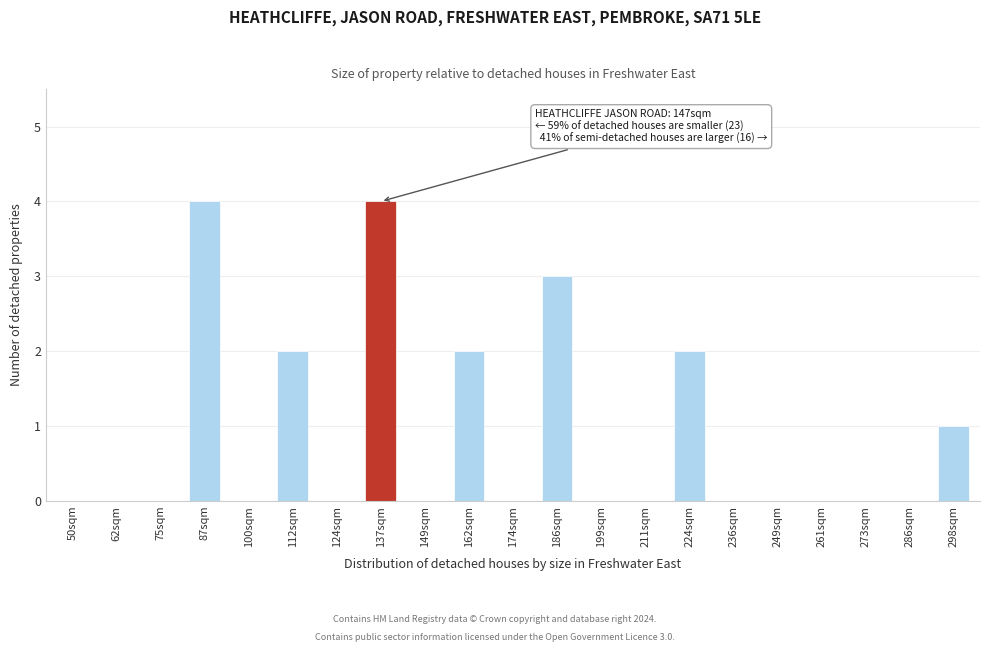

Reading left to right, extract all data points from this chart.

50sqm=0	62sqm=0	75sqm=0	87sqm=4	100sqm=0	112sqm=2	124sqm=0	137sqm=4	149sqm=0	162sqm=2	174sqm=0	186sqm=3	199sqm=0	211sqm=0	224sqm=2	236sqm=0	249sqm=0	261sqm=0	273sqm=0	286sqm=0	298sqm=1